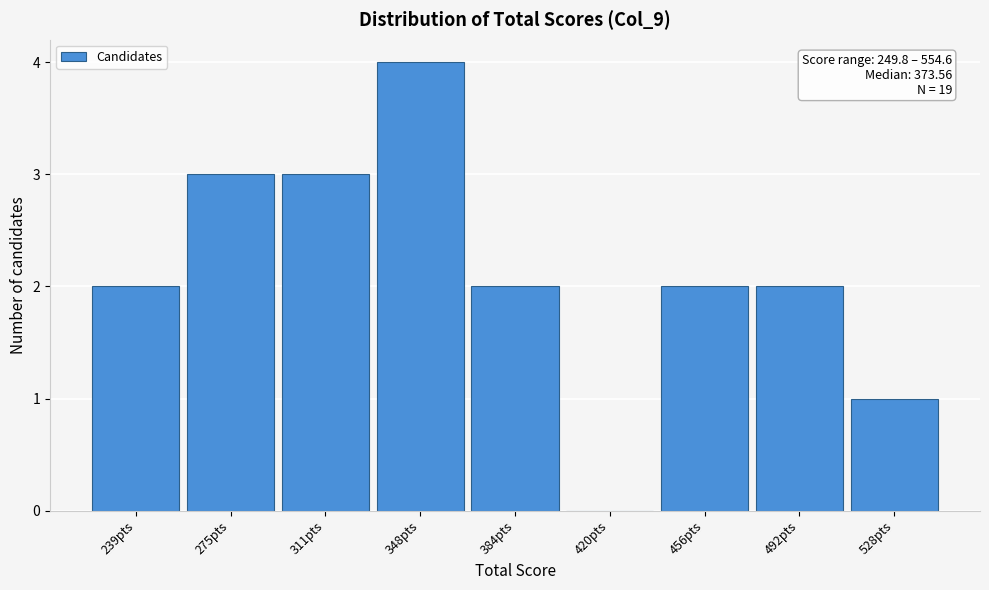

Reading left to right, list all the values displayed in this chart.

239pts=2	275pts=3	311pts=3	348pts=4	384pts=2	420pts=0	456pts=2	492pts=2	528pts=1